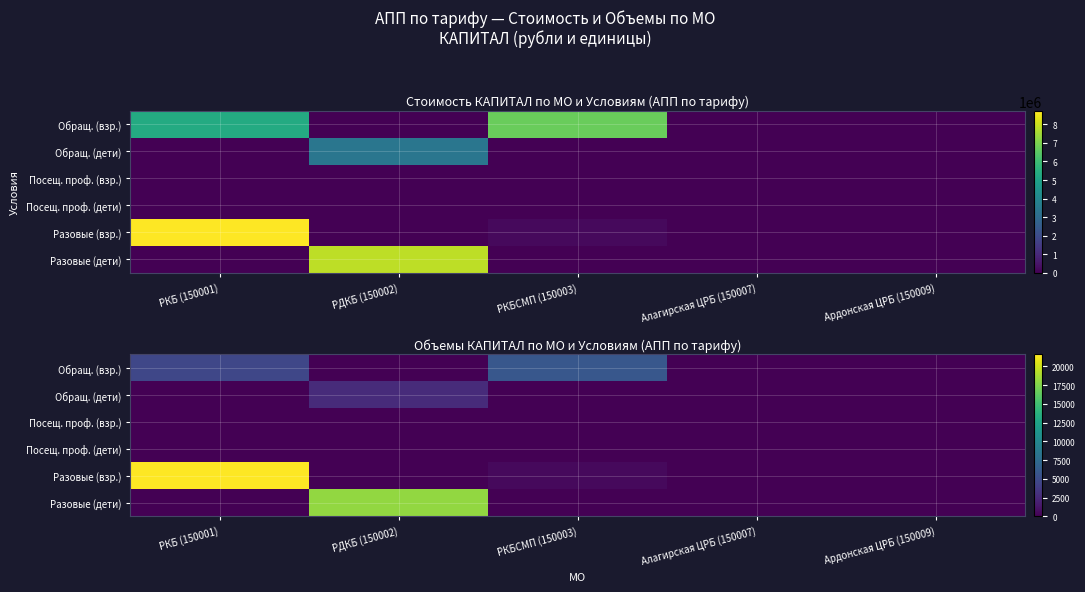

True or false: Разовые (взр.) has a value of 0 at Ардонская ЦРБ (150009).

True